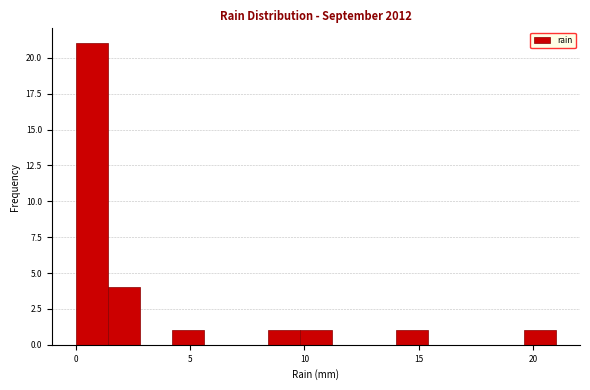

Read against the x-axis, roughly where is the centre of the tallest bar?

0.5